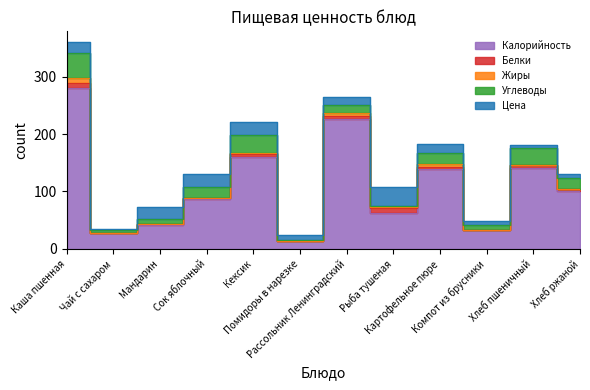

What value does the Цена series have at Мандарин?

20.4